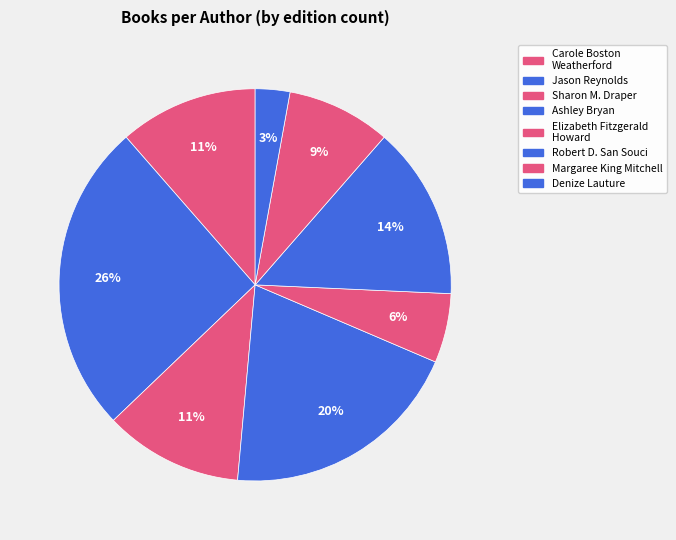

Count the number of slices in the pie.

8